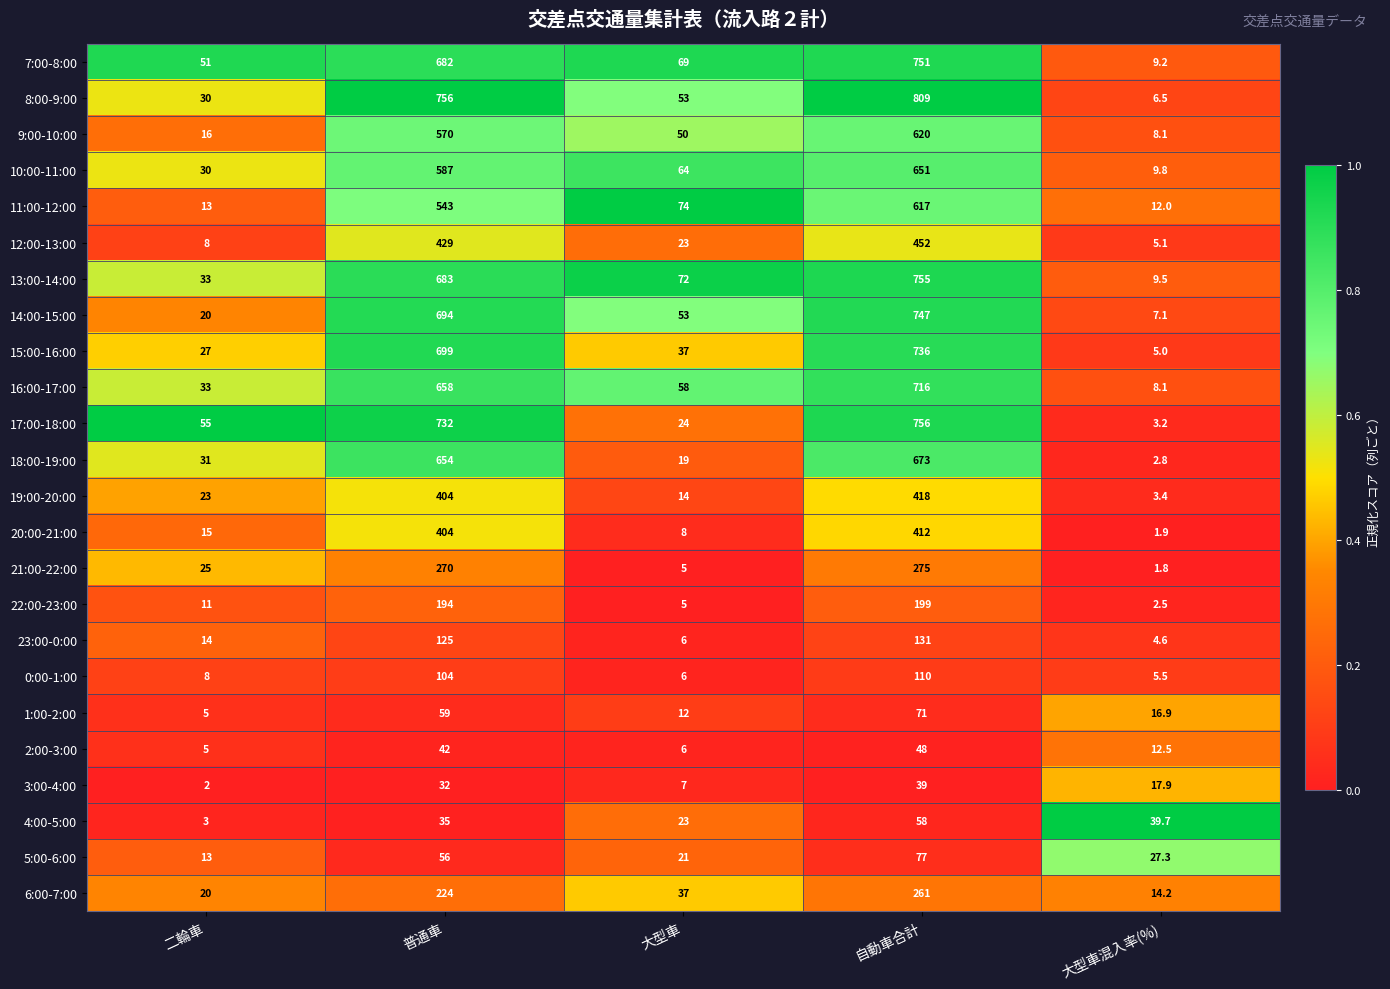

Which series has the largest total across all categories?

8:00-9:00